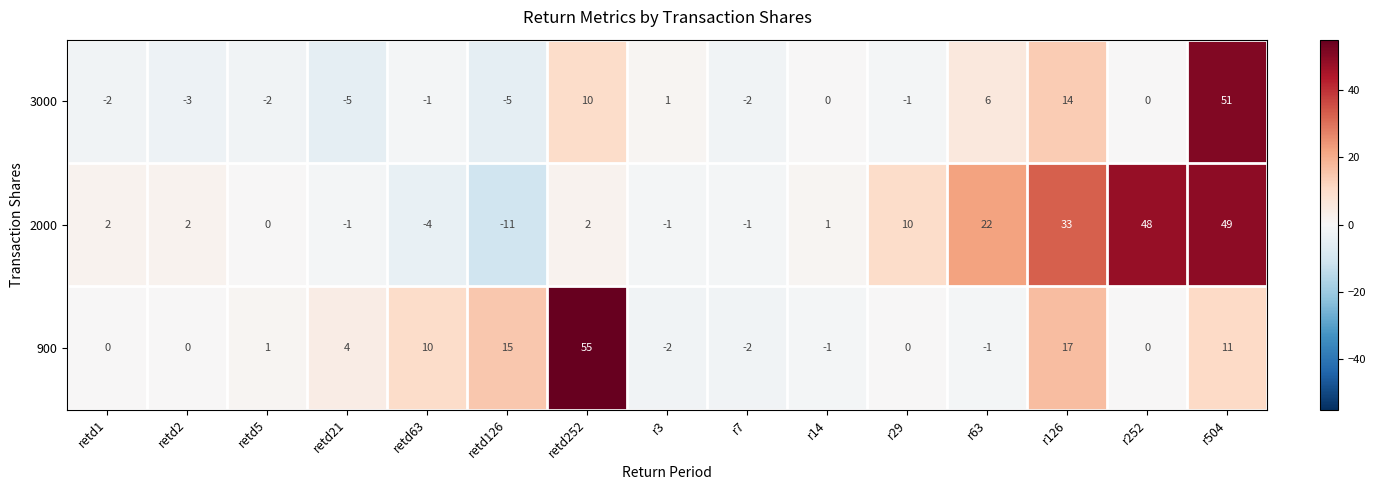

At r126, list the series in order from smallest to largest.

3000, 900, 2000